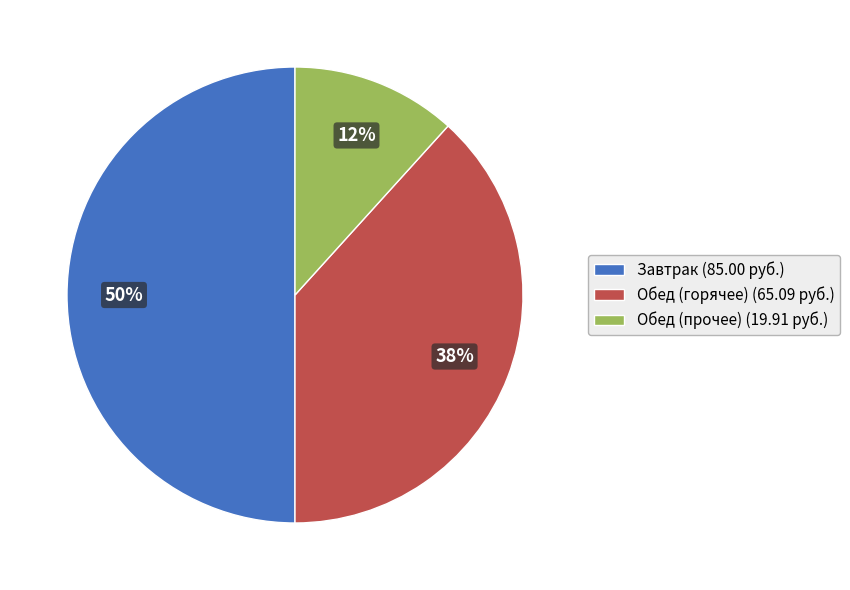

What is the smallest slice in the pie chart?

Обед (прочее) (19.91 руб.)